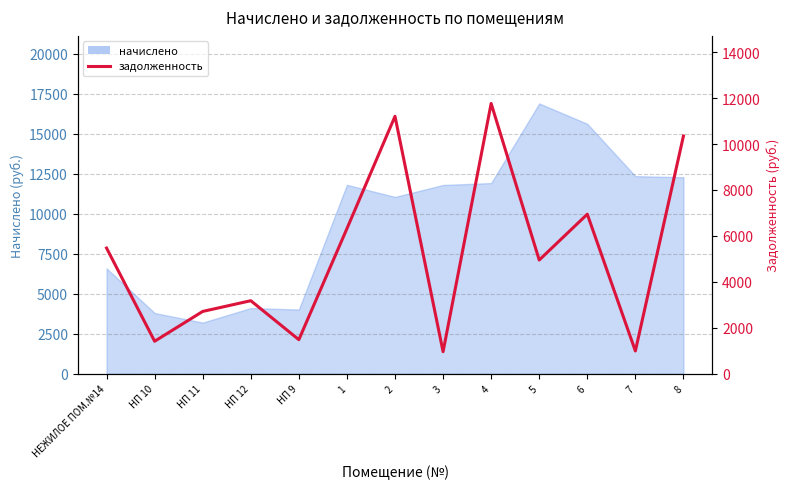

Where is the data nearest to the value 6363?

1